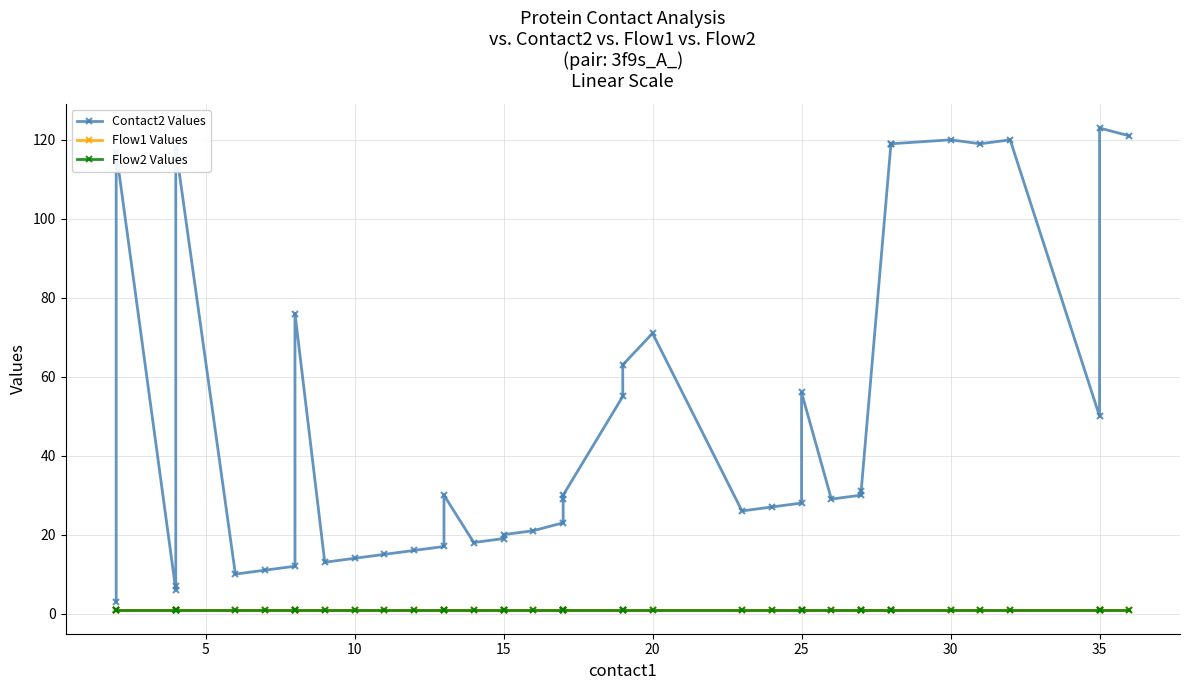

What is the maximum value for Contact2 Values?

123